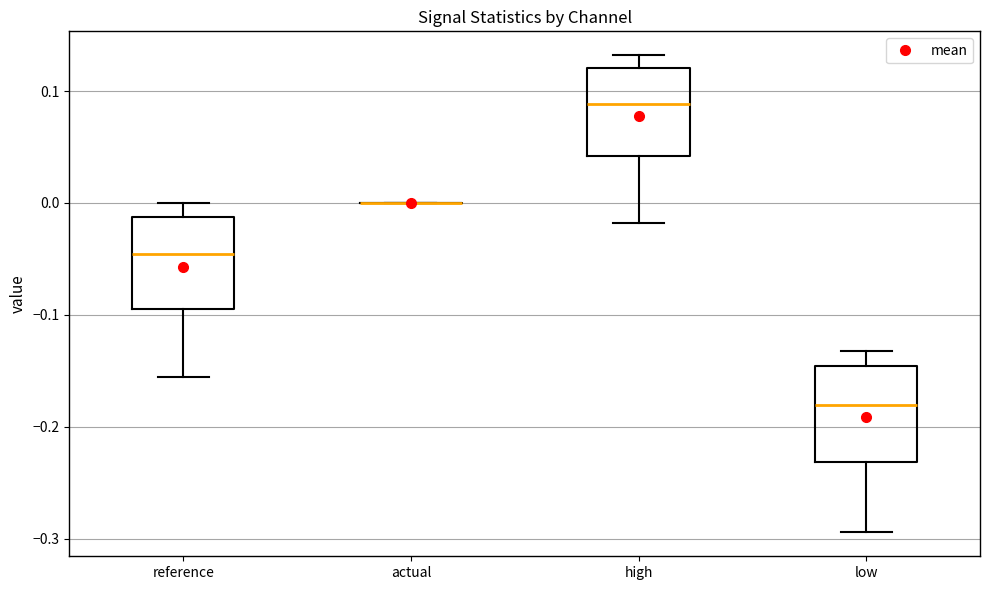

Reading left to right, transcribe this box plot: for each box, give where its median line is, the range the box spans, and where its two whiskers end, as read against the y-axis. The values are not printed on the chart, so give them approximately, as read against the axis.

reference: median -0.05, box -0.09 to -0.01, whiskers -0.16 to 0.00
actual: box collapsed to a line at 0.00, whiskers 0.00 to 0.00
high: median 0.09, box 0.04 to 0.12, whiskers -0.02 to 0.13
low: median -0.18, box -0.23 to -0.15, whiskers -0.29 to -0.13